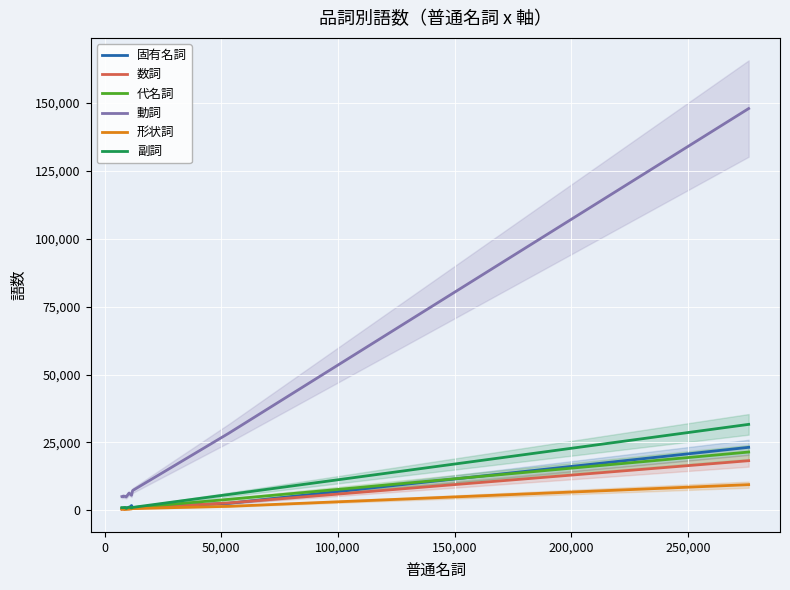

What are all the series names shown in the legend?

固有名詞, 数詞, 代名詞, 動詞, 形状詞, 副詞